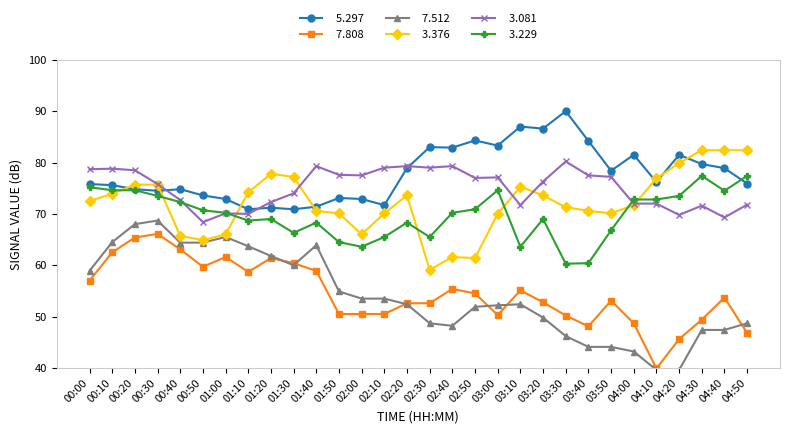

At which category does the chart reach its peak across all series?

03:30